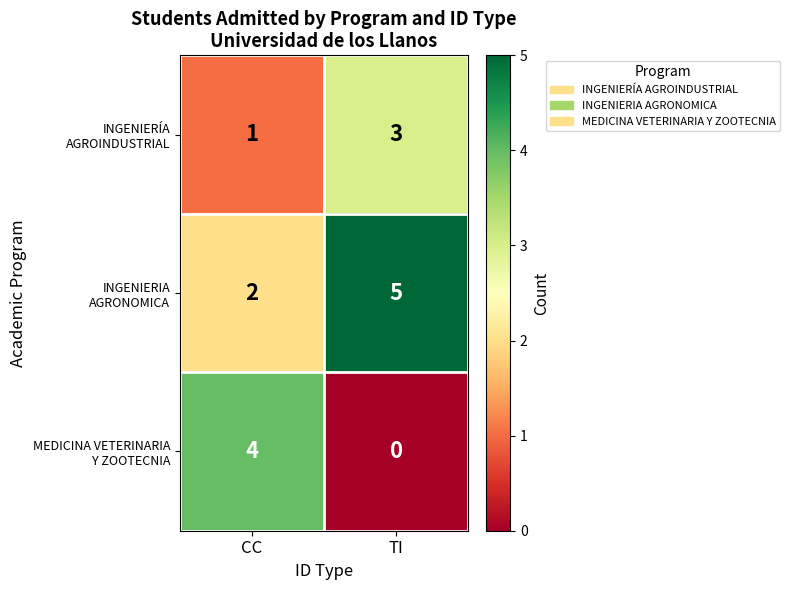

What is the difference between the highest and lowest values at CC?

3